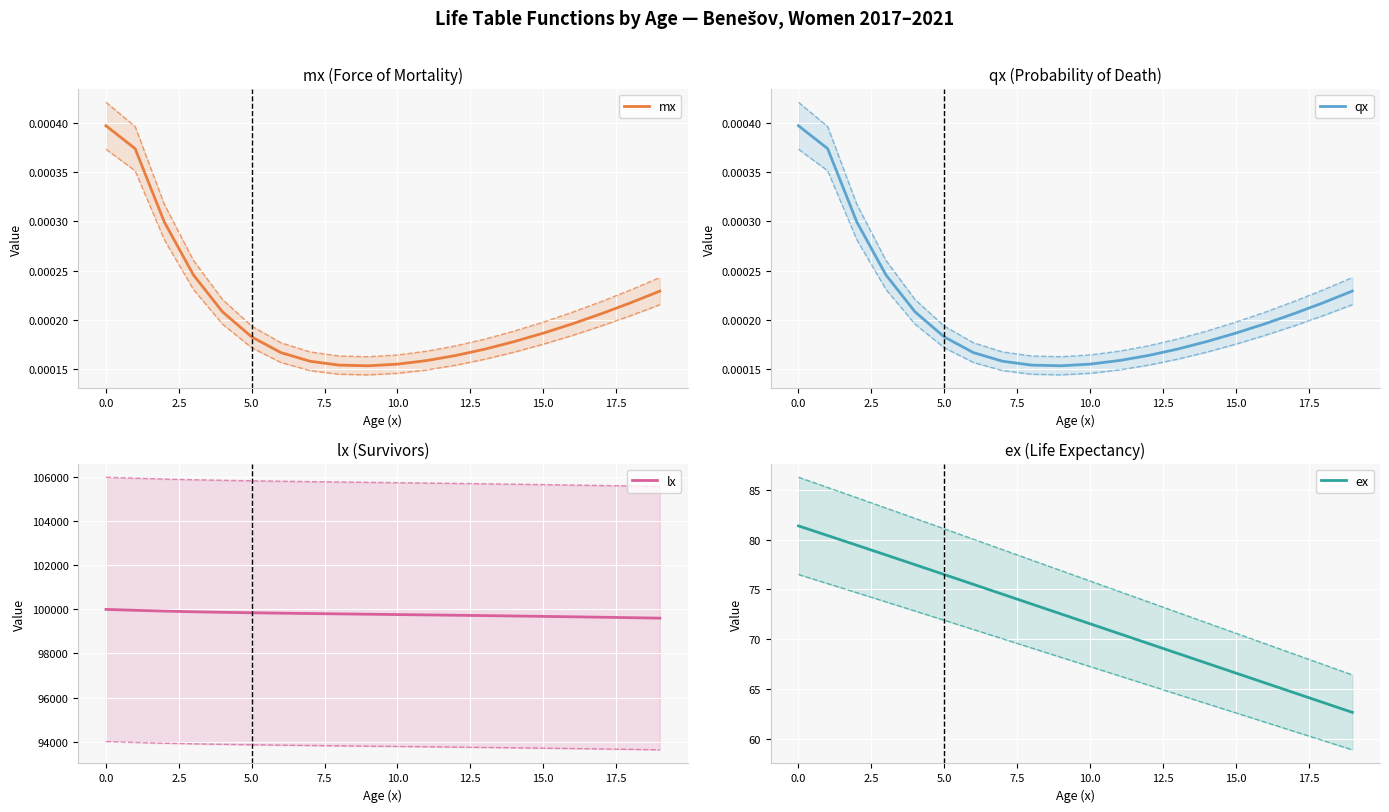

What is the lowest value of the ex series?

62.7